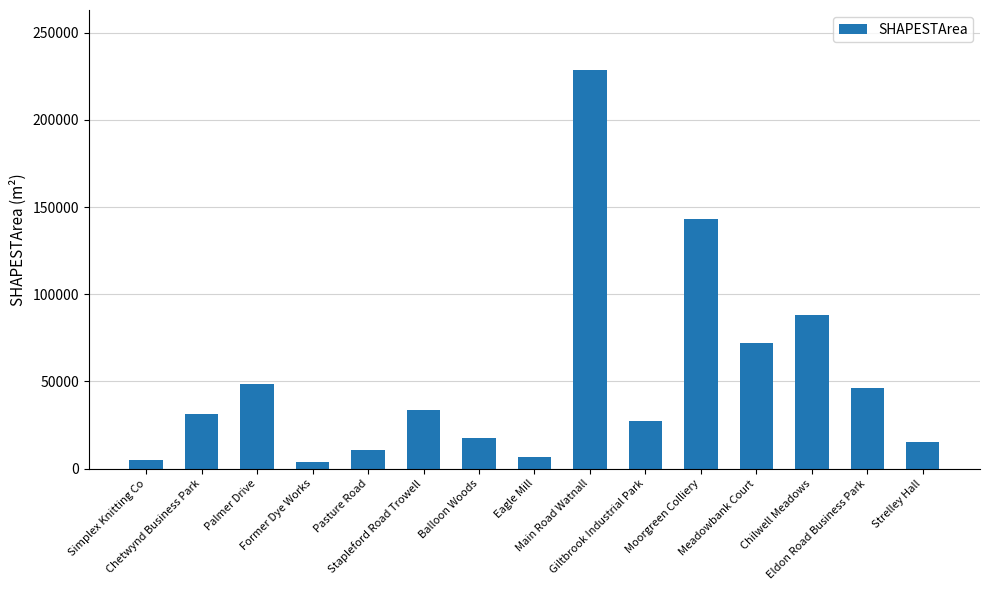

What is the sum of all values?

777947.5